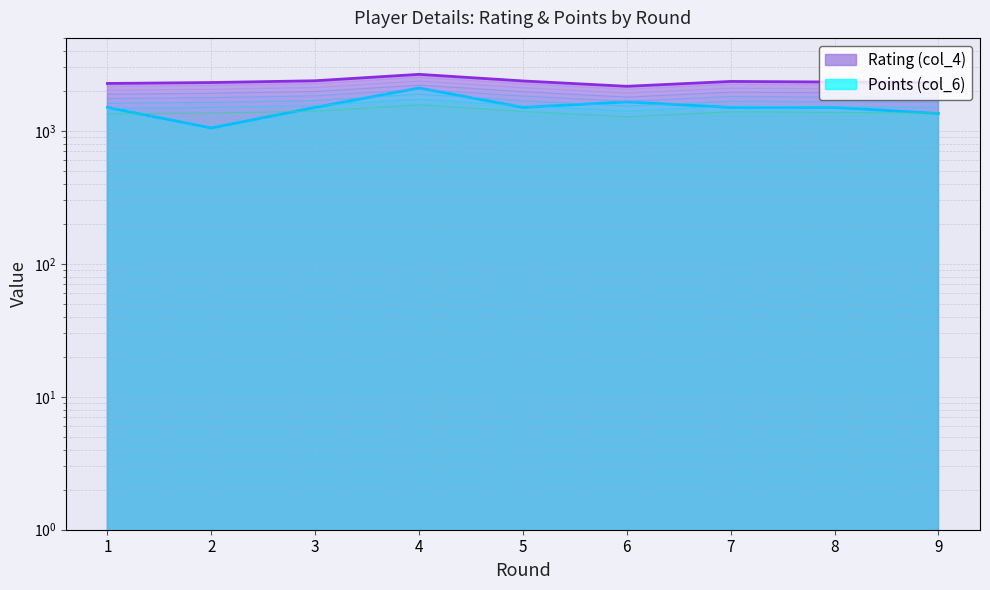

What is the sum of the Rating (col_4) values at 6 and 2?

4470